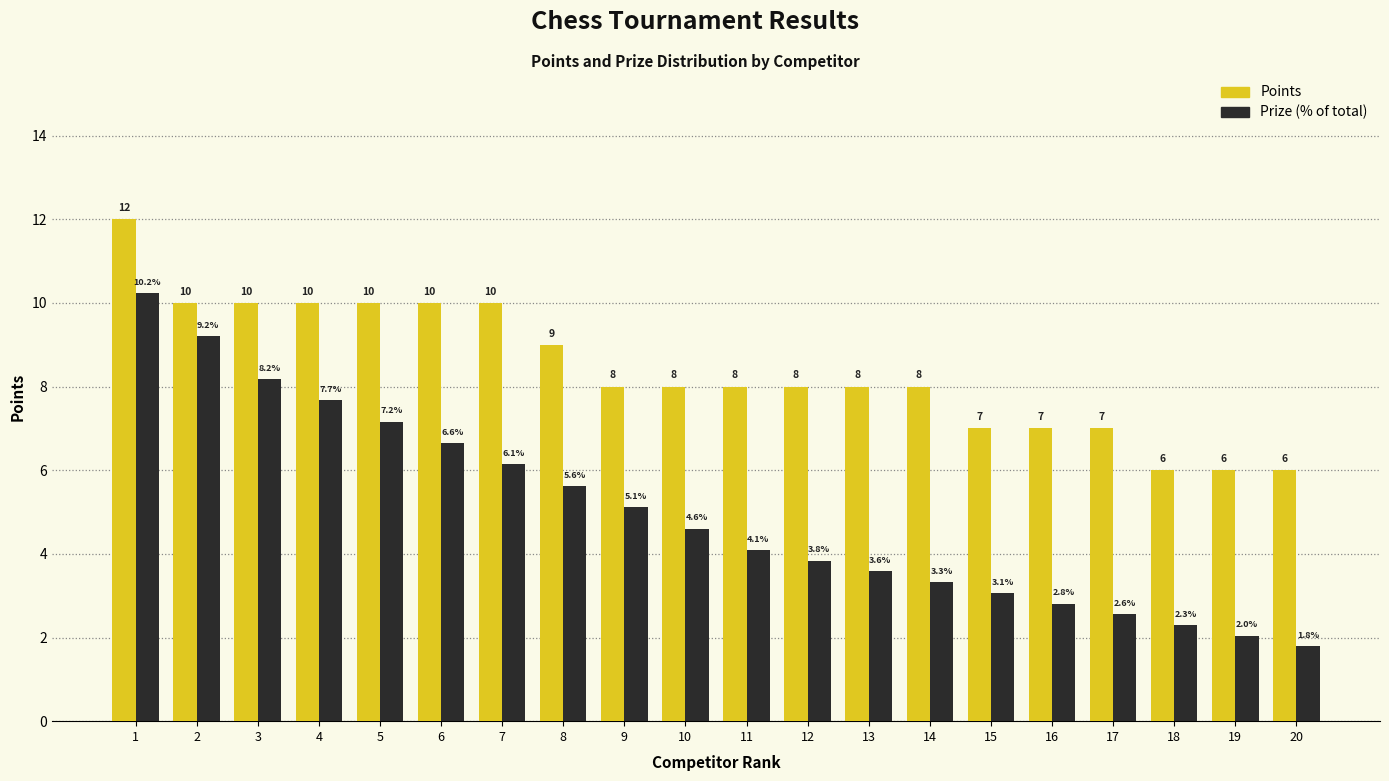

What is the minimum value shown in the chart?

1.8